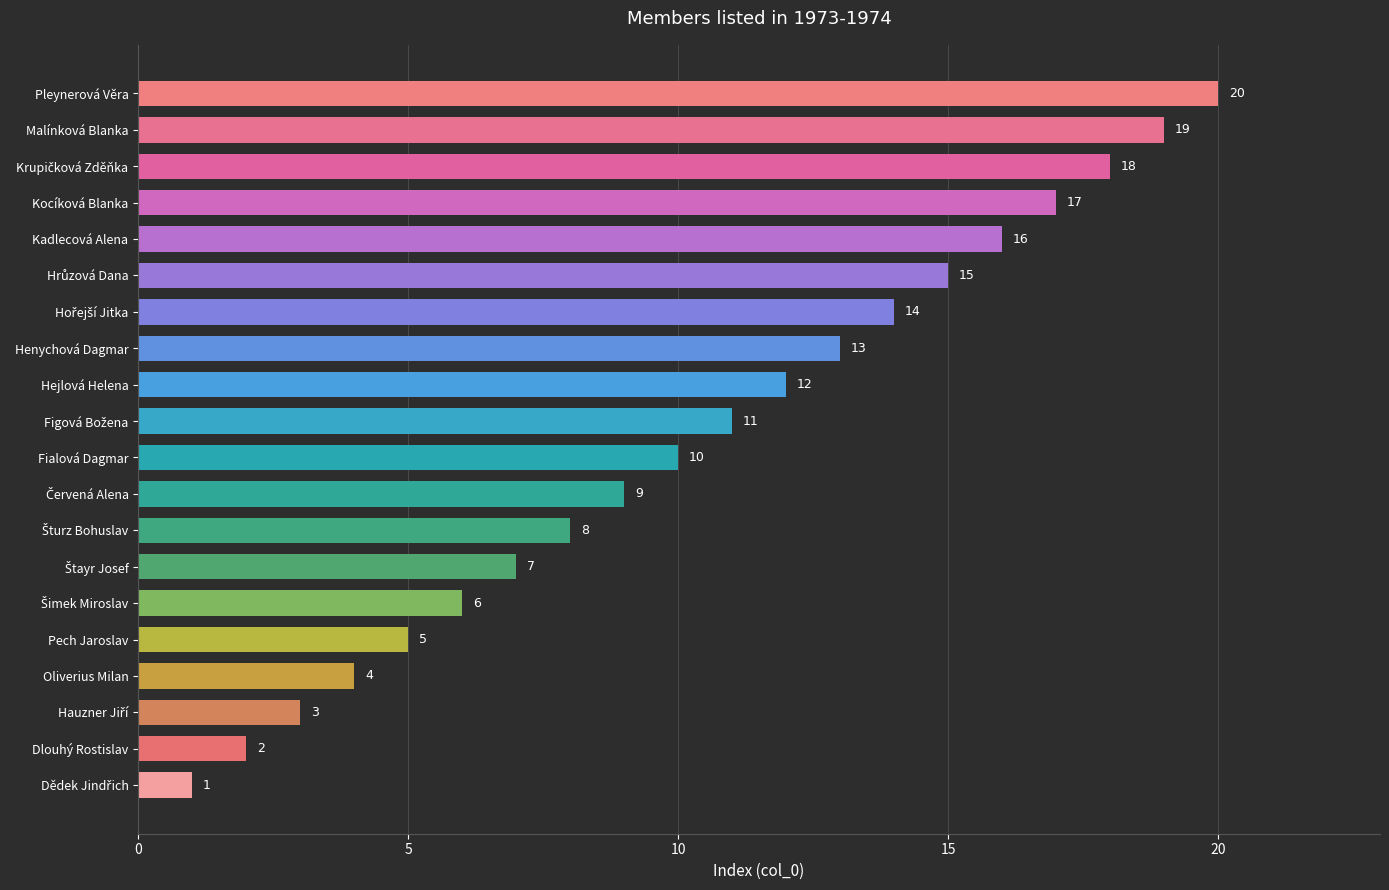

What is the sum of all values?

210